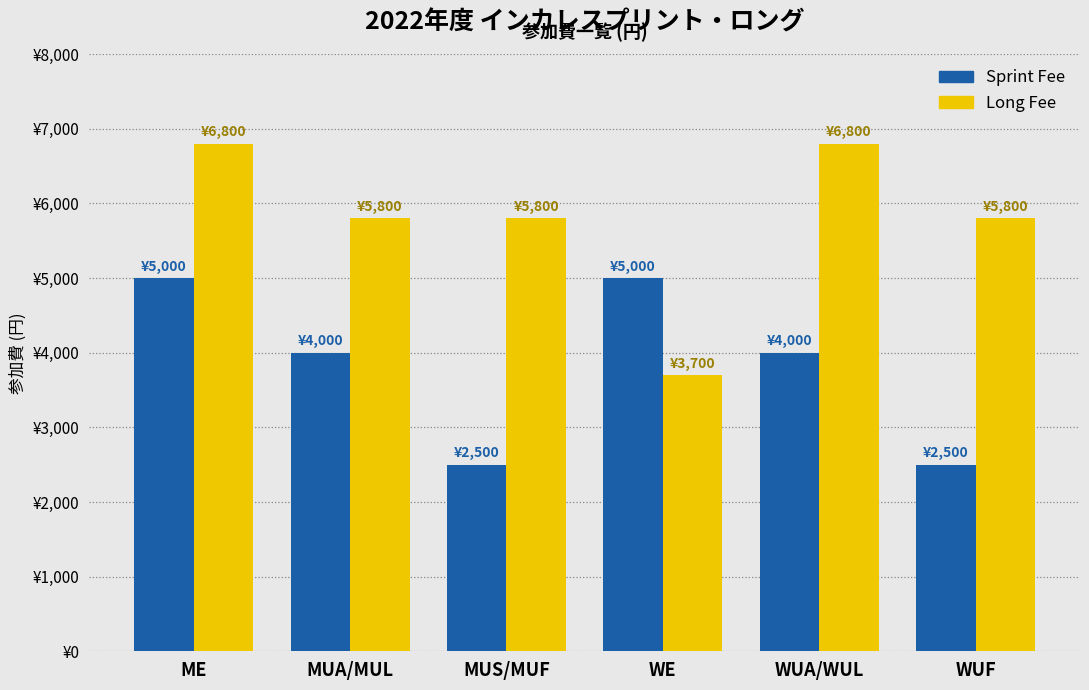

List the series in order of their peak value, lowest first.

Sprint Fee, Long Fee